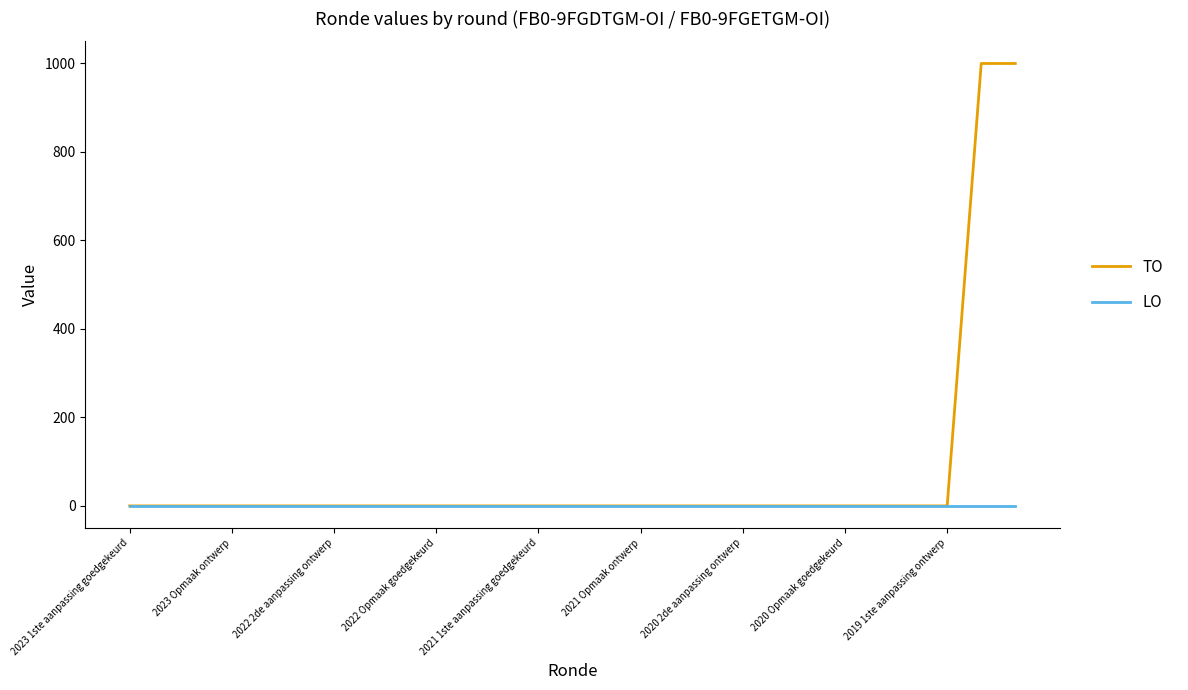

Which series has the widest spread of values?

TO